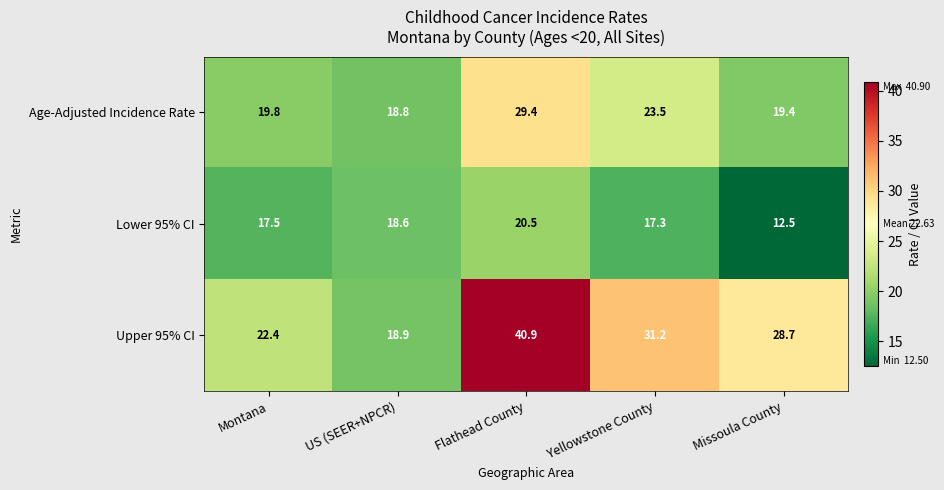

Reading left to right, list all the values displayed in this chart.

Age-Adjusted Incidence Rate: Montana=19.8	US (SEER+NPCR)=18.8	Flathead County=29.4	Yellowstone County=23.5	Missoula County=19.4
Lower 95% CI: Montana=17.5	US (SEER+NPCR)=18.6	Flathead County=20.5	Yellowstone County=17.3	Missoula County=12.5
Upper 95% CI: Montana=22.4	US (SEER+NPCR)=18.9	Flathead County=40.9	Yellowstone County=31.2	Missoula County=28.7